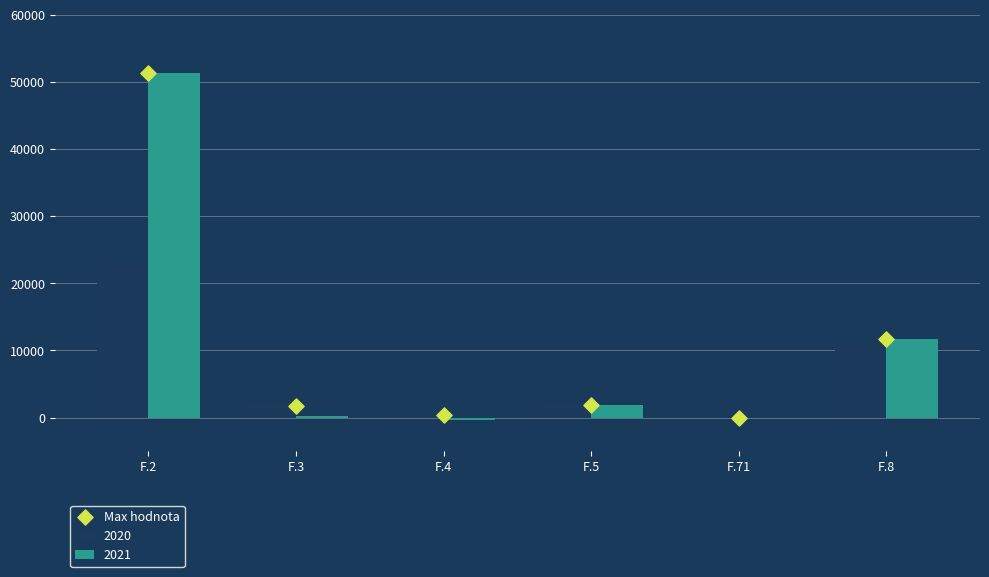

Between F.3 and F.2, which is larger?

F.2